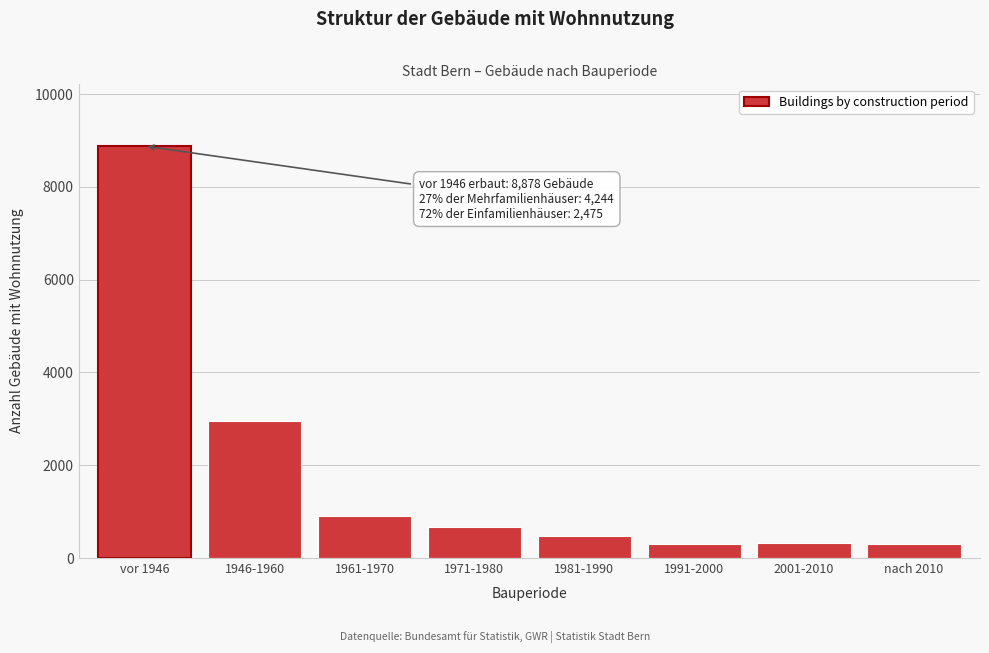

At which label is the value closest to 4588?

1946-1960